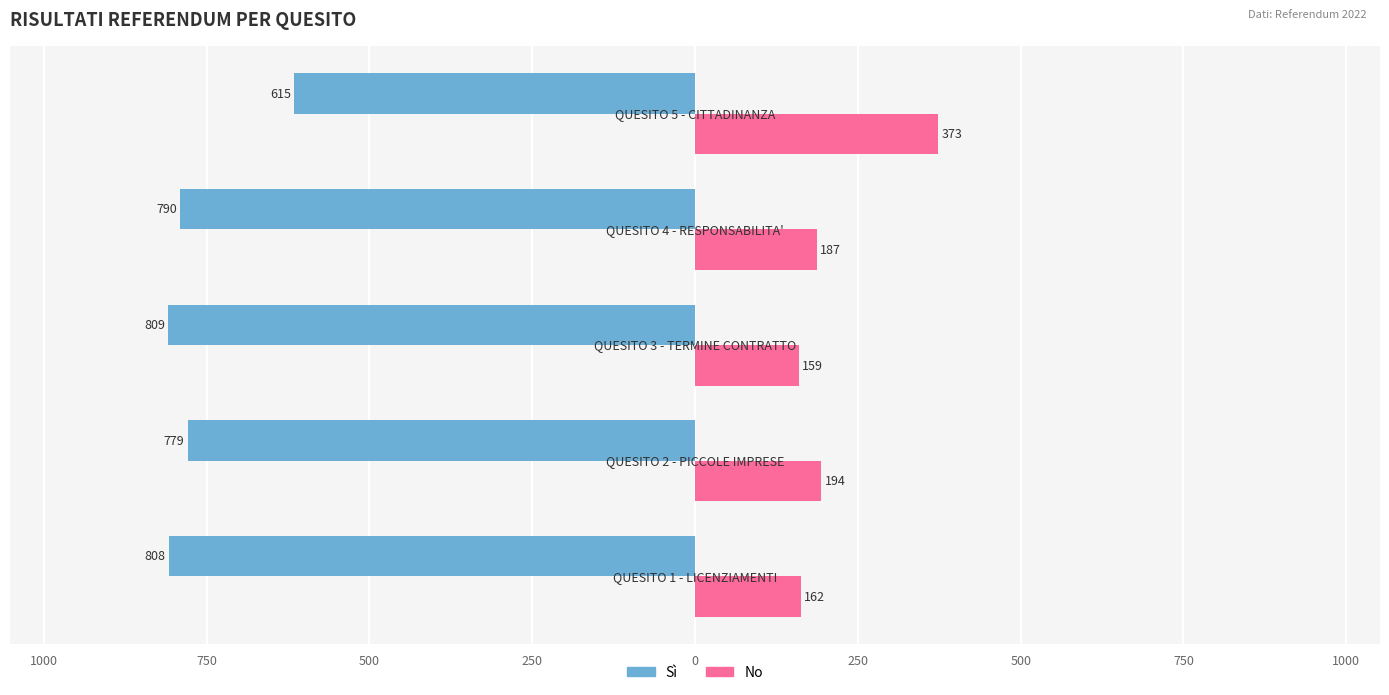

What are all the series names shown in the legend?

Sì, No